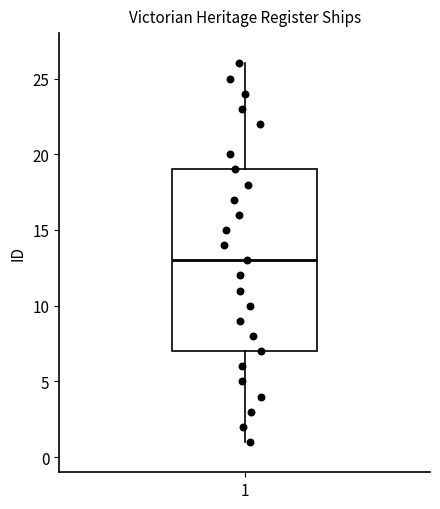

Where is the upper edge of the box at x = 1 on the y-axis? The values are not printed on the chart, so give them approximately, as read against the axis.

19